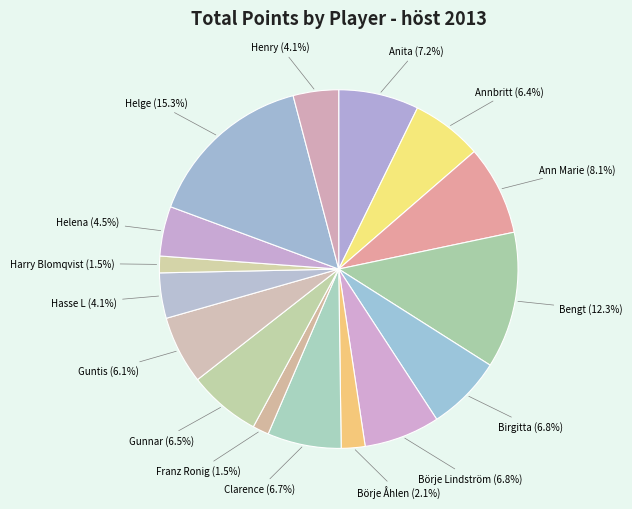

Is there a majority slice in this chart?

No